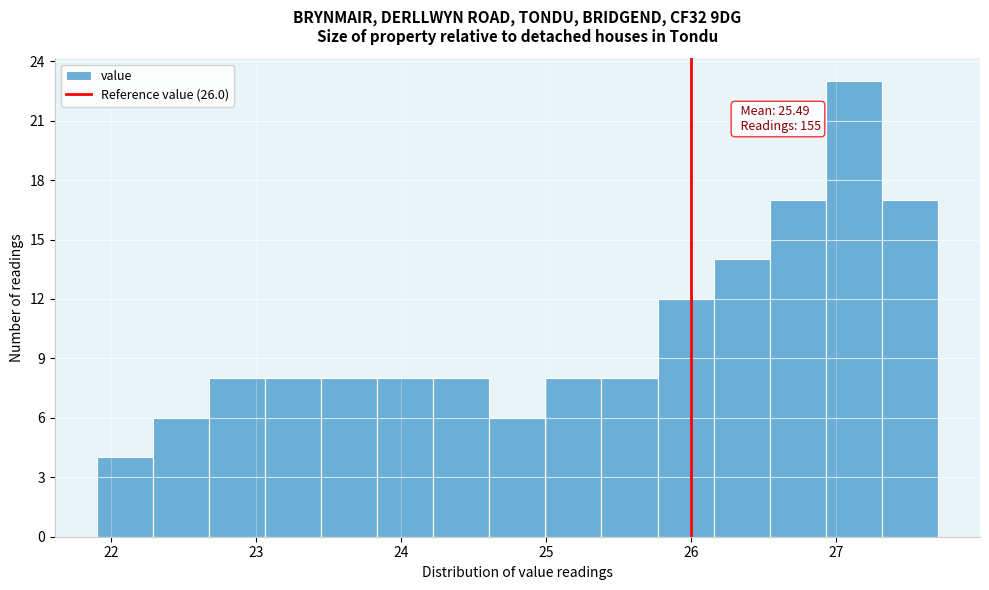

Read against the x-axis, roughly where is the centre of the tallest bar?

27.1